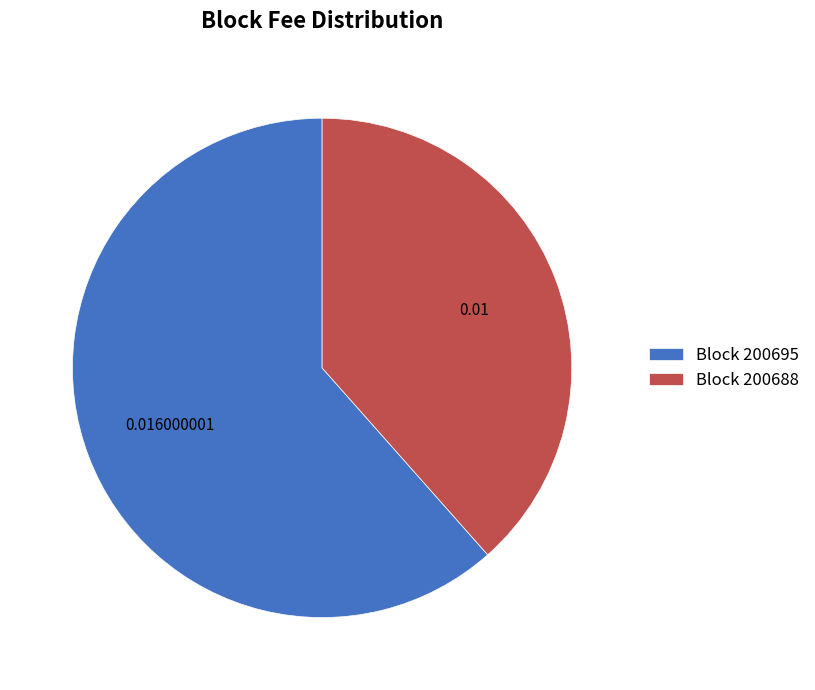

Which slice represents more than half of the pie?

Block 200695